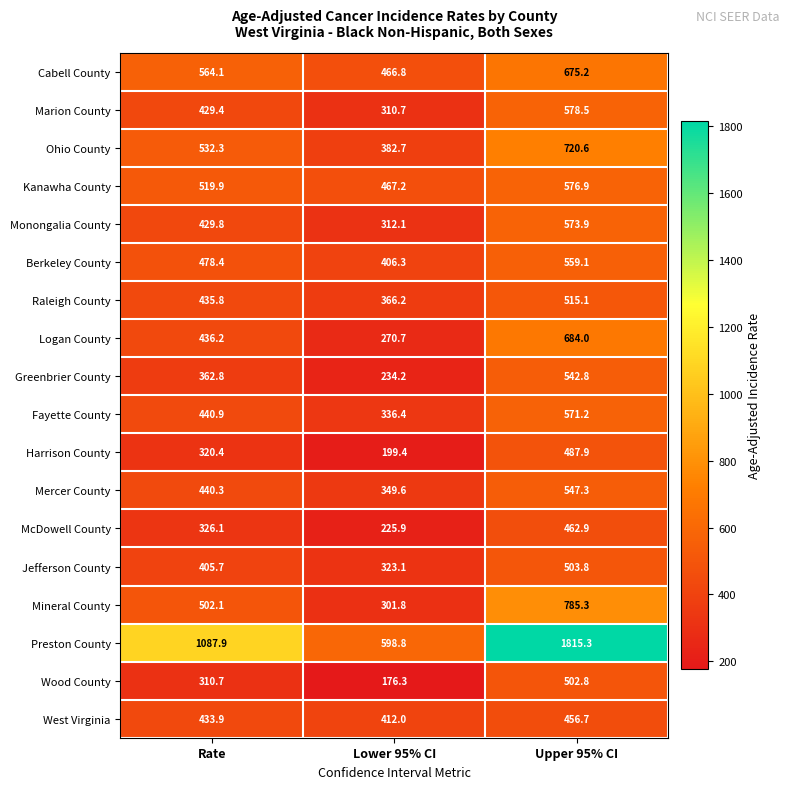

At which label is Wood County closest to 339?

Rate